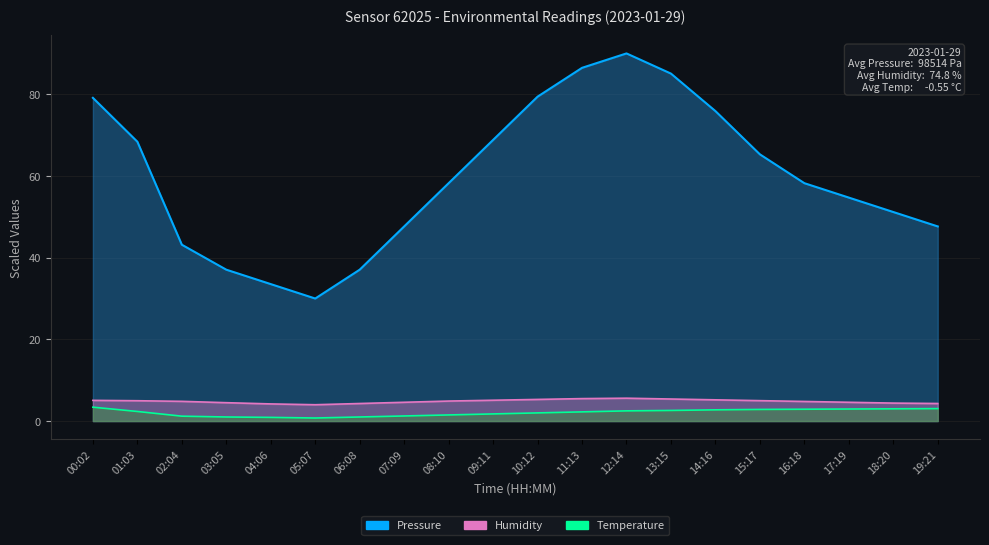

How many lines are shown in the chart?

3